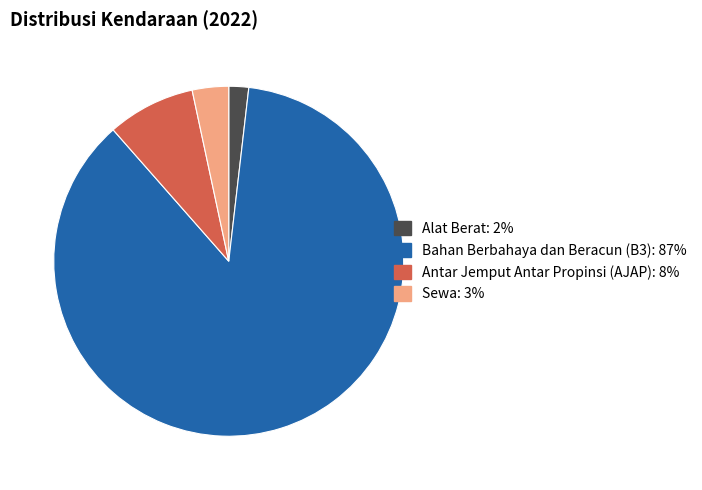

Combined, do Antar Jemput Antar Propinsi (AJAP) and Sewa account for over 50%?

No